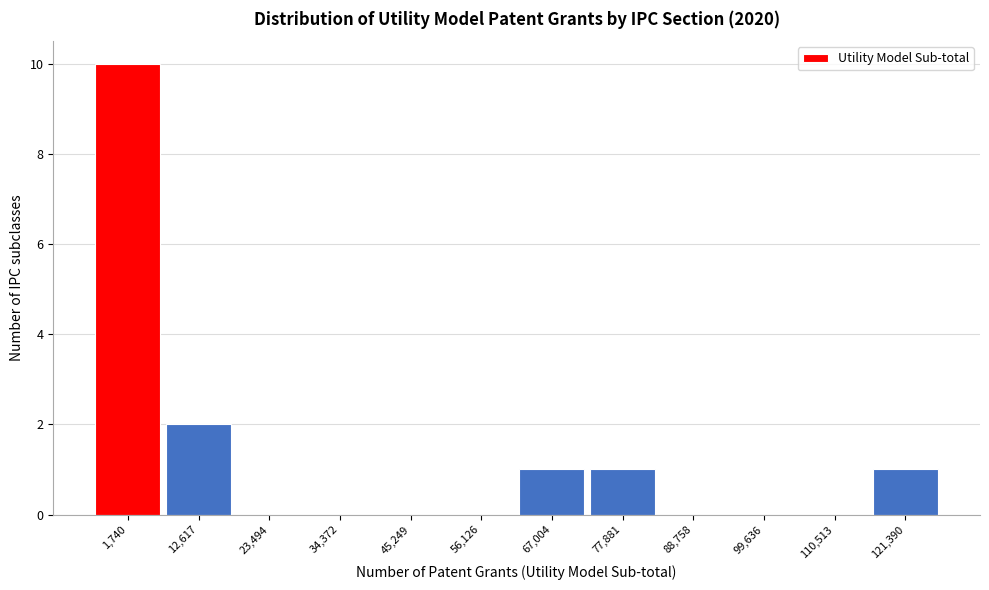

Reading right to left, what are all the values shown in this chart?

121,390=1	110,513=0	99,636=0	88,758=0	77,881=1	67,004=1	56,126=0	45,249=0	34,372=0	23,494=0	12,617=2	1,740=10